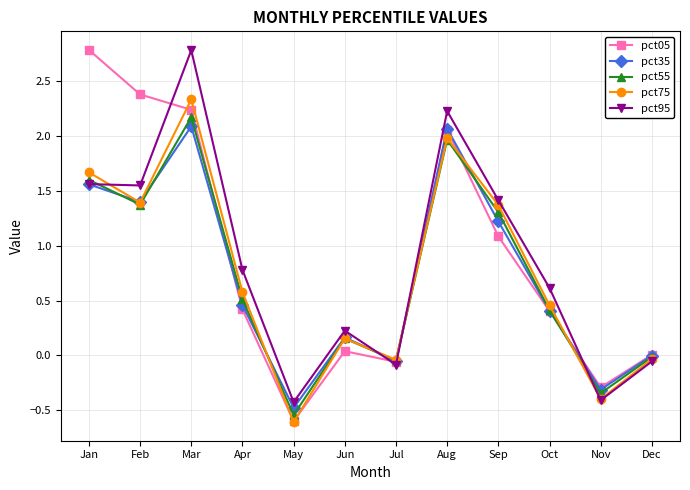

Is the value of pct05 at Mar greater than the value of pct35 at Aug?

Yes